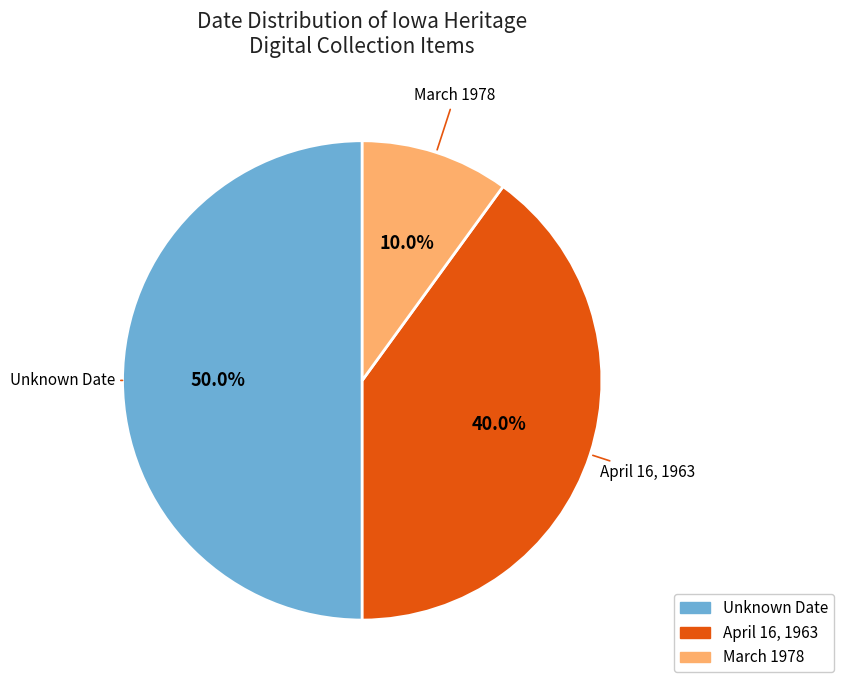

How many segments does this pie chart have?

3